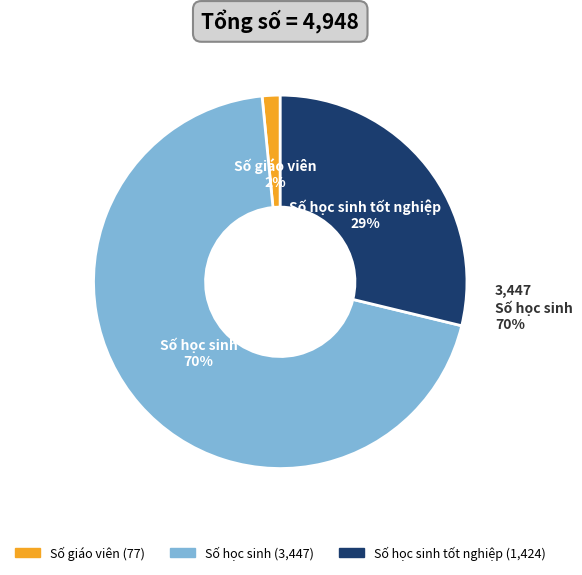

Which category has the smallest portion of the pie?

Số giáo viên